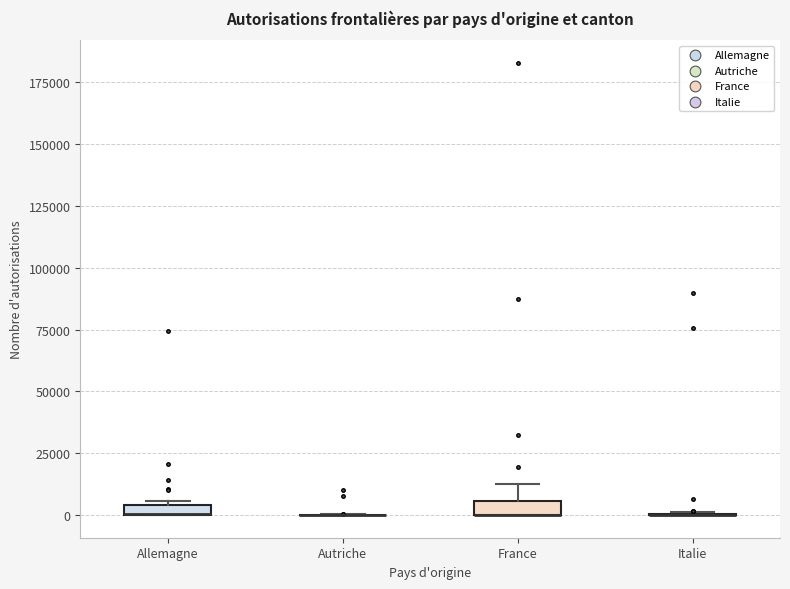

Where is the upper edge of the box for Allemagne on the y-axis? The values are not printed on the chart, so give them approximately, as read against the axis.

5000